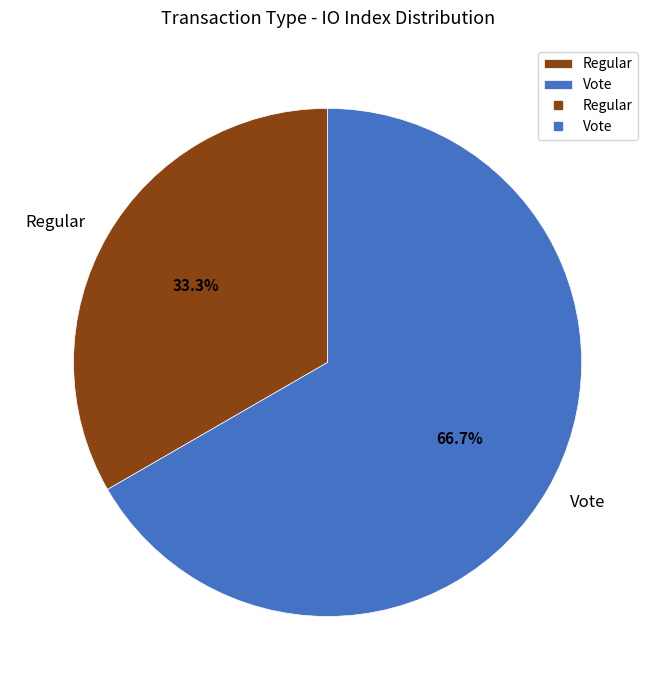

Rank the categories by value from highest to lowest.

Vote, Regular